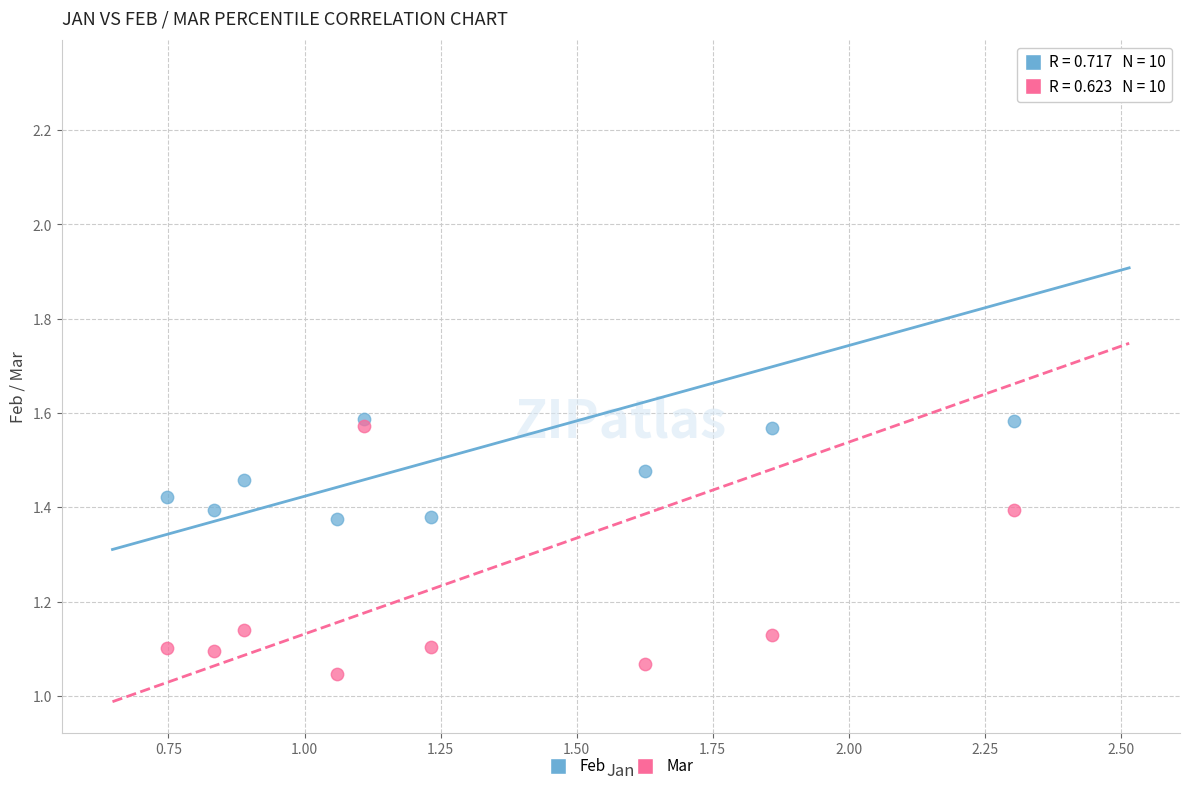

Which series has the largest Y range (max minus min)?

Mar